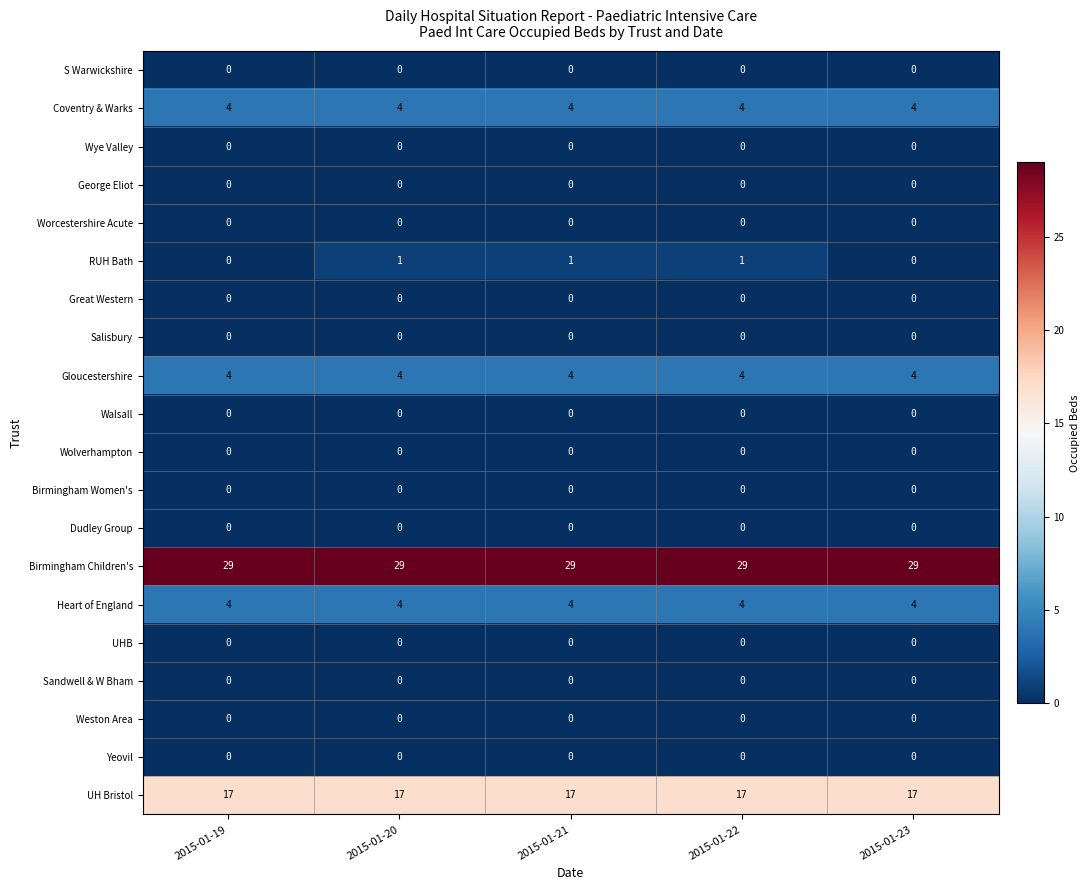

What is the minimum value for UH Bristol?

17